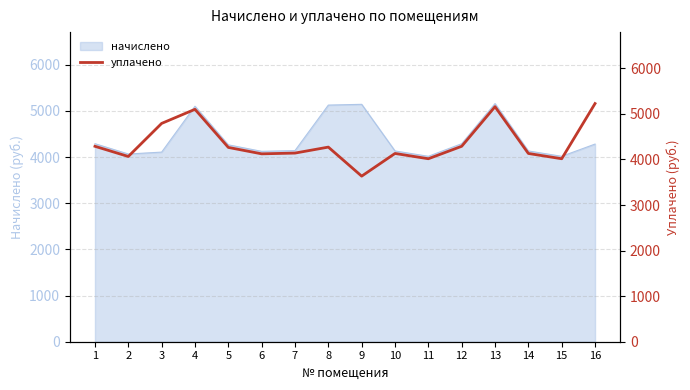

What is the average value?

4353.0